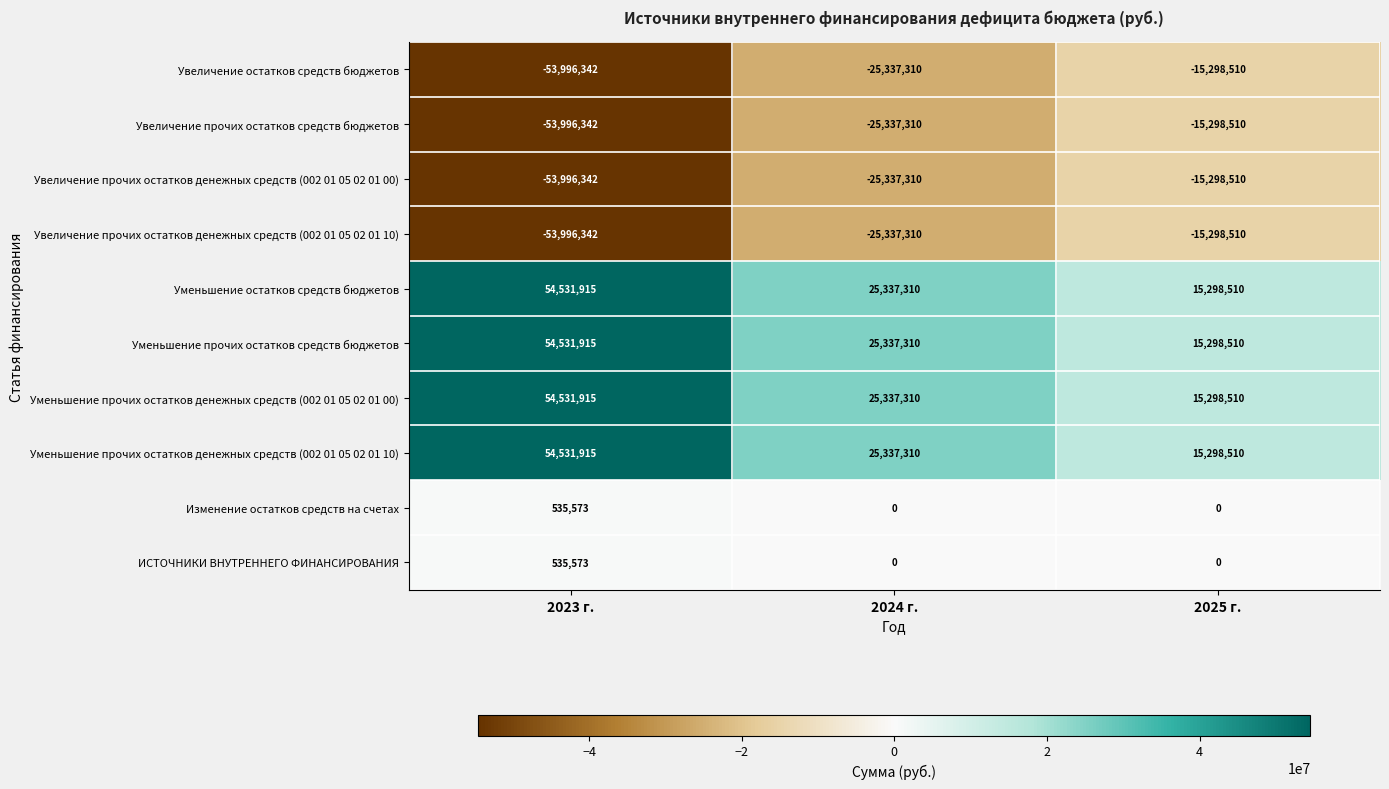

List the labels in order of Уменьшение прочих остатков денежных средств (002 01 05 02 01 00) value, smallest first.

2025 г., 2024 г., 2023 г.